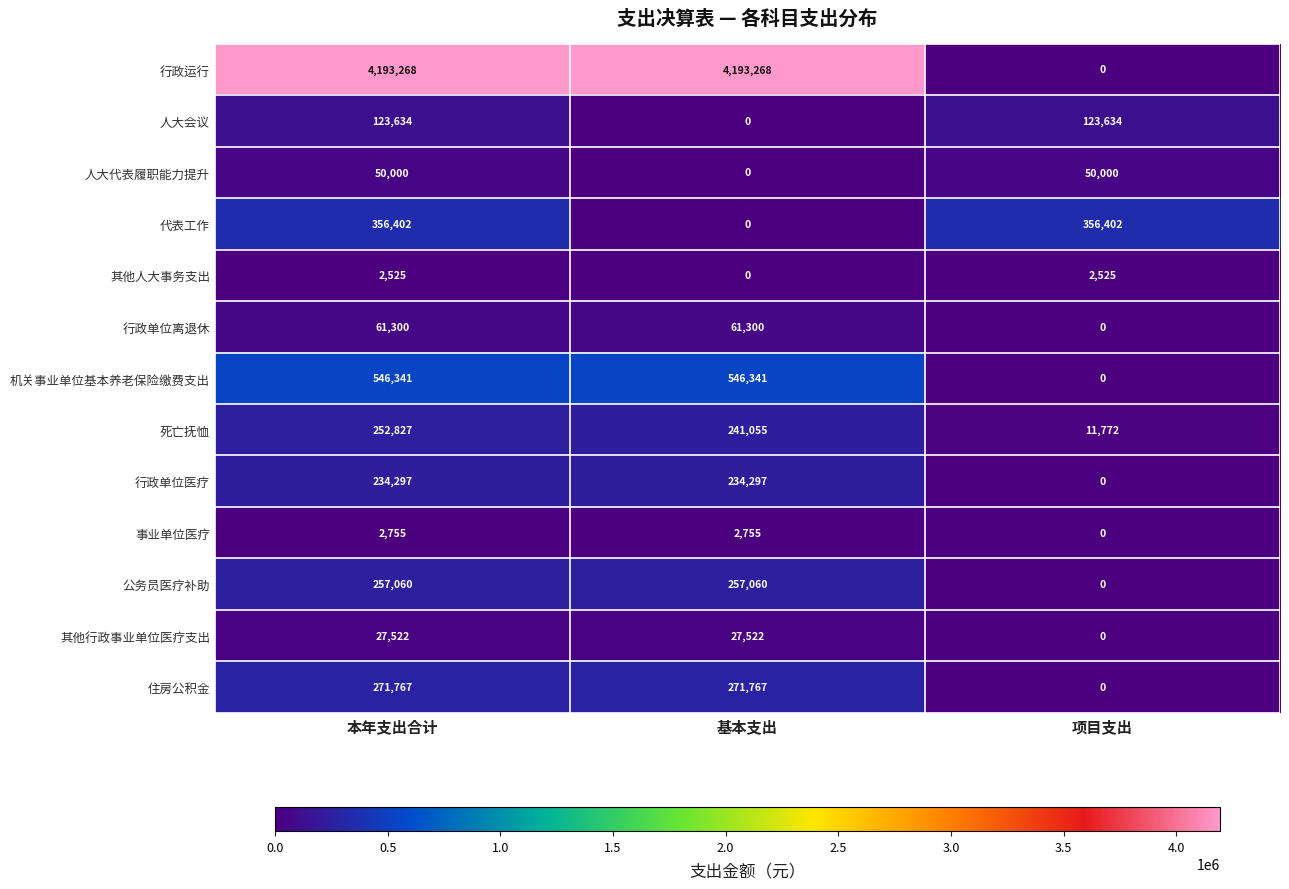

The value of 人大会议 at 本年支出合计 is 123634. True or false?

True